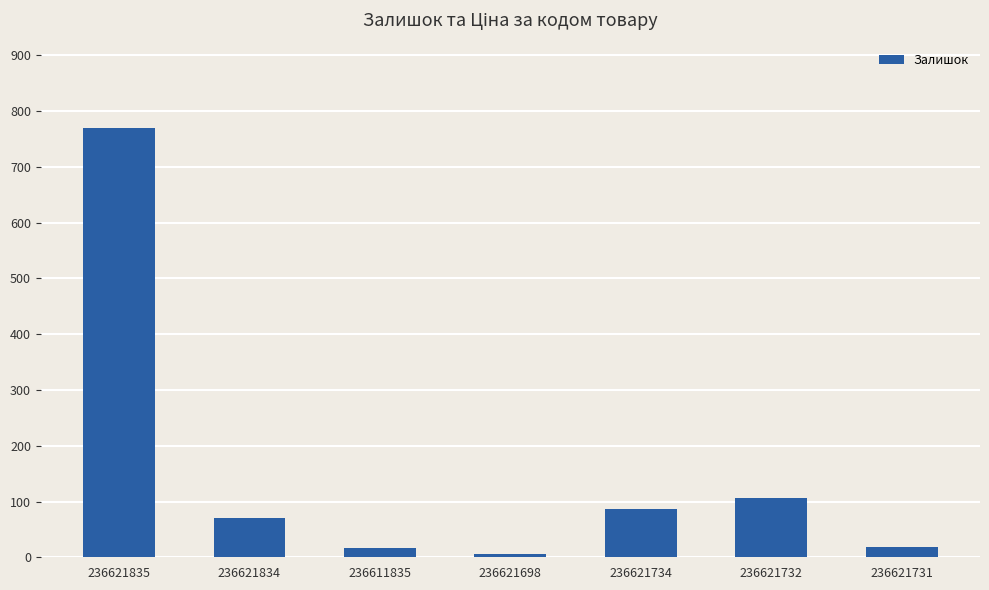

What is the sum of the values at 236621698 and 236621734?

93